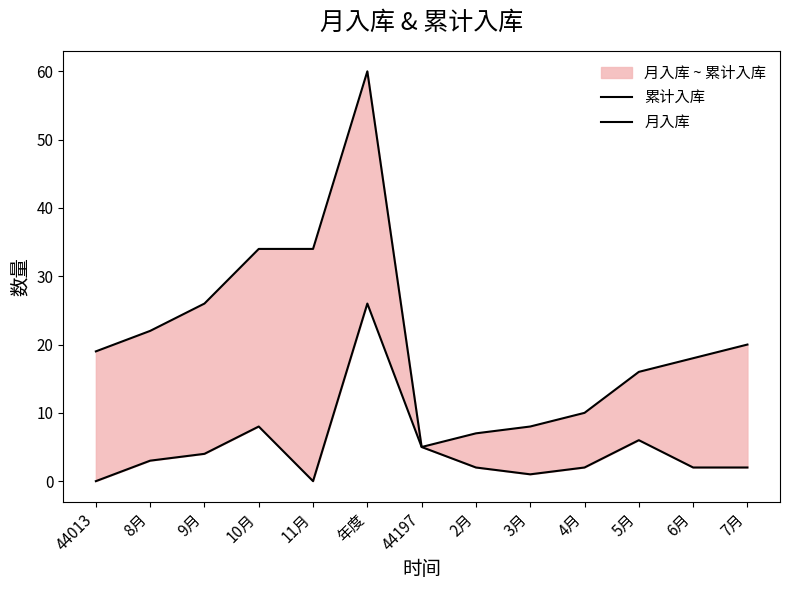

At which category is the sum across all series the highest?

年度